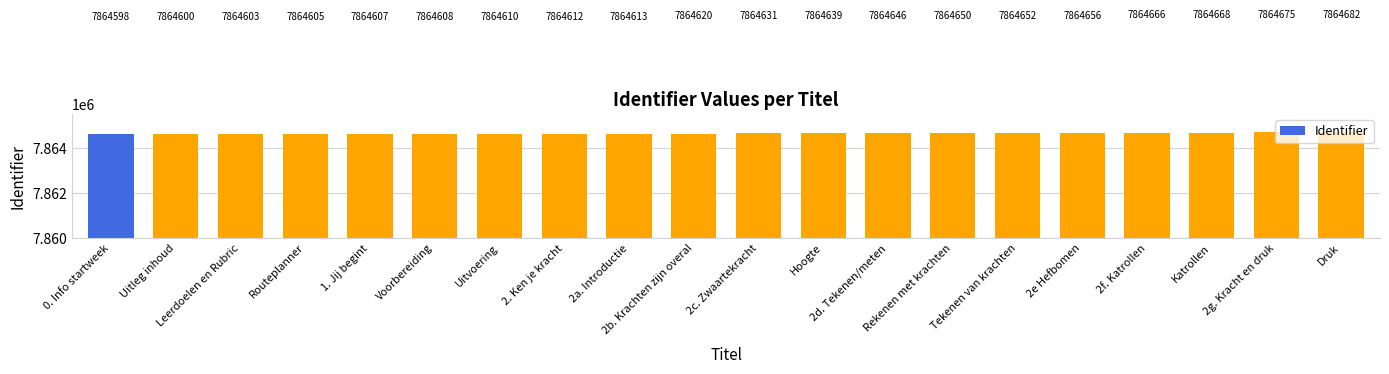

What is the value of the 13th bar from the left?

7864646